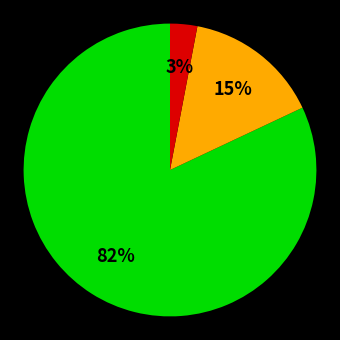

To the nearest percent, what is the average slice percentage?

33%